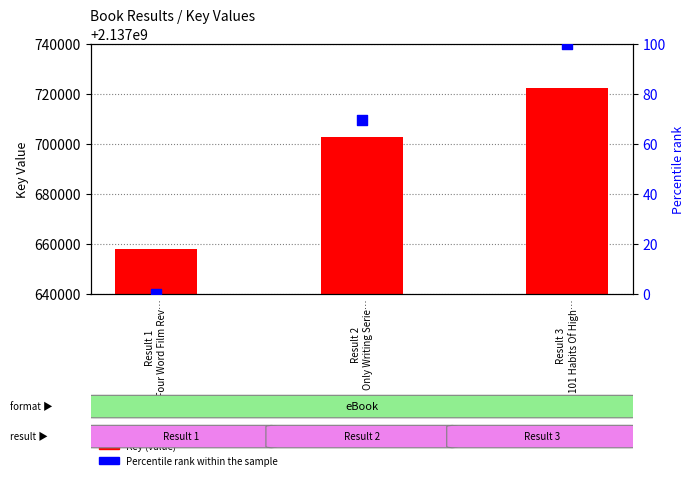

Which series reaches the minimum Y coordinate?

Percentile rank within the sample